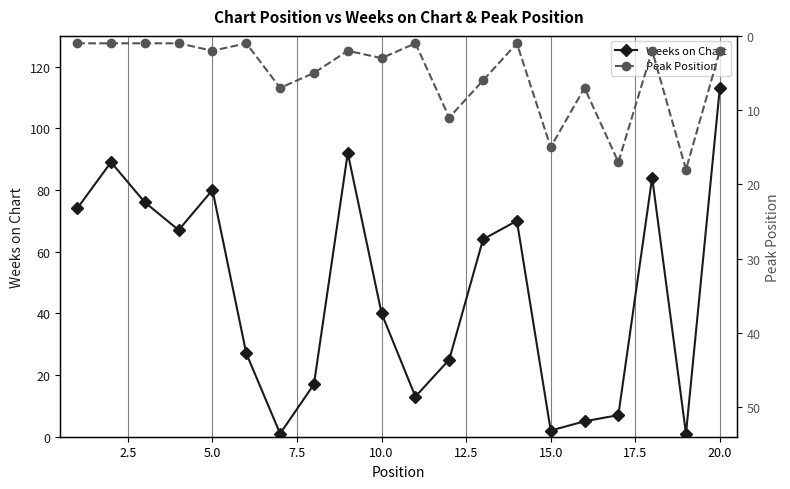

After their last crossing, which series has the higher values: Peak Position or Weeks on Chart?

Weeks on Chart